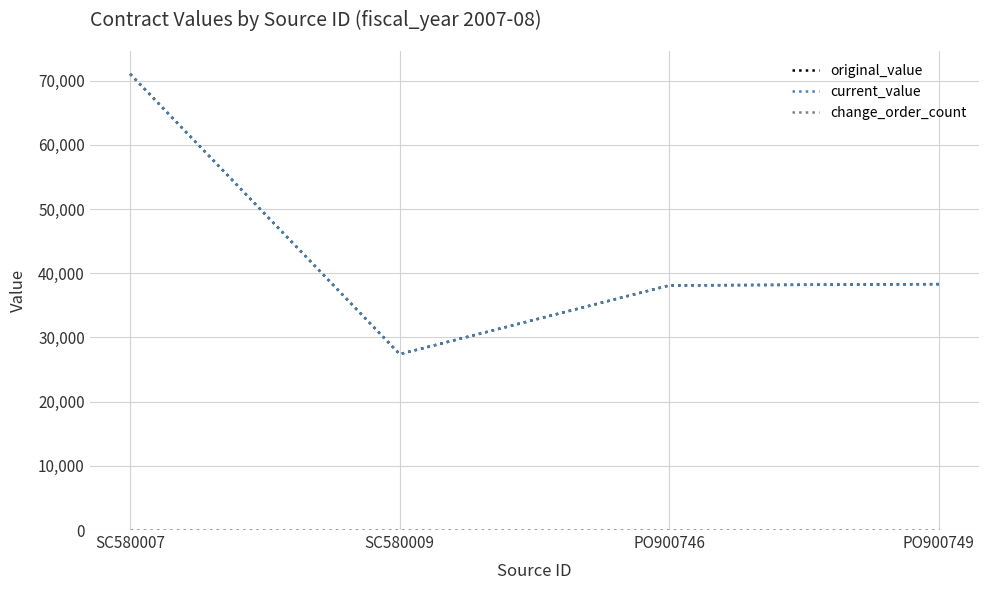

Reading left to right, extract all data points from this chart.

original_value: 71030.0	27394.8	38096.0	38295.0
current_value: 71030.0	27394.8	38096.0	38295.0
change_order_count: 0.0	0.0	0.0	0.0